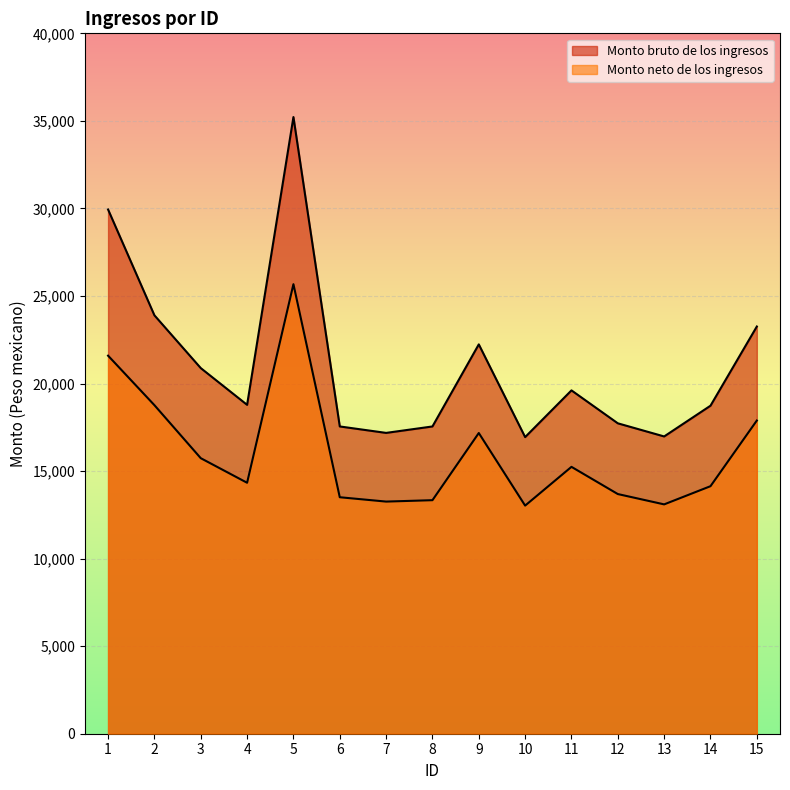

What are all the series names shown in the legend?

Monto bruto de los ingresos, Monto neto de los ingresos